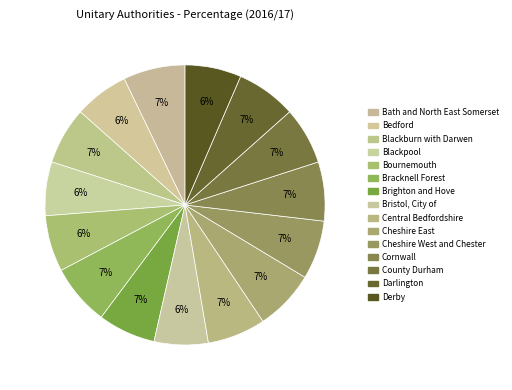

True or false: Darlington accounts for 21% of the total.

False